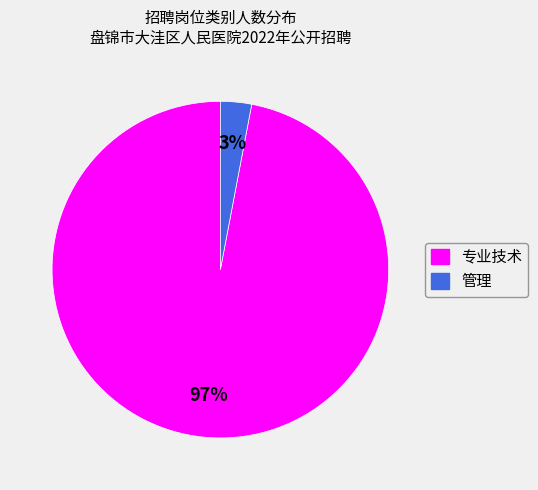

Is there a majority slice in this chart?

Yes